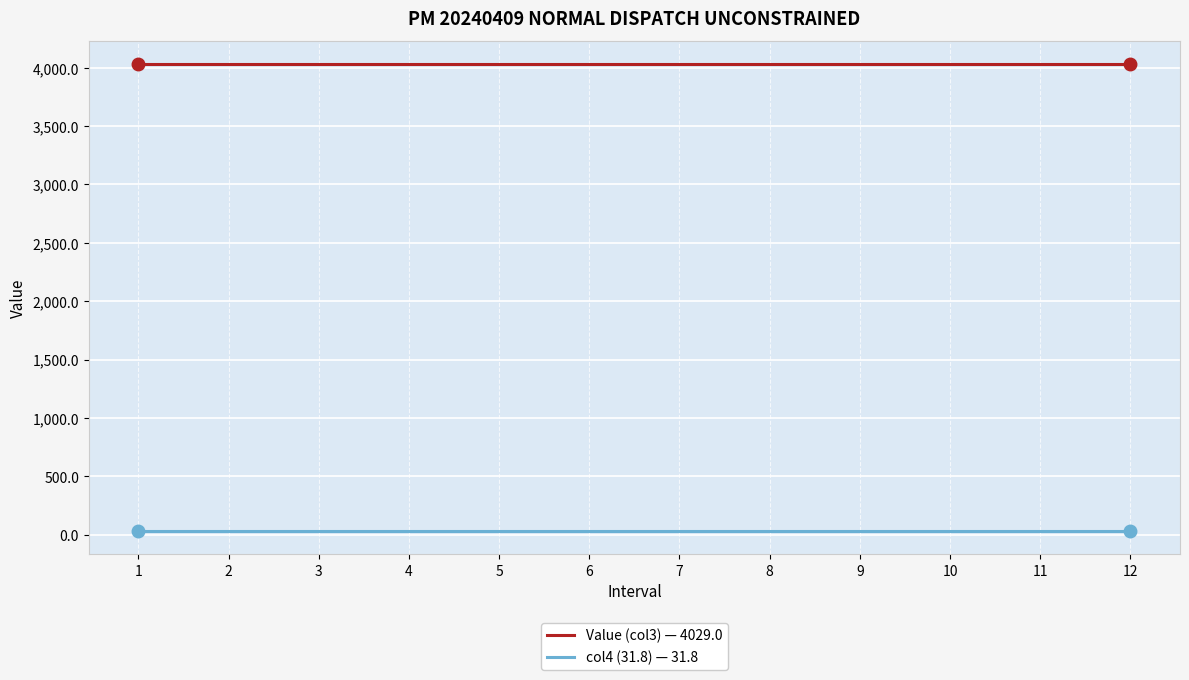

Reading right to left, list all the values displayed in this chart.

Value (col3) — 4029.0: 4029.0	4029.0	4029.0	4029.0	4029.0	4029.0	4029.0	4029.0	4029.0	4029.0	4029.0	4029.0
col4 (31.8) — 31.8: 31.8	31.8	31.8	31.8	31.8	31.8	31.8	31.8	31.8	31.8	31.8	31.8